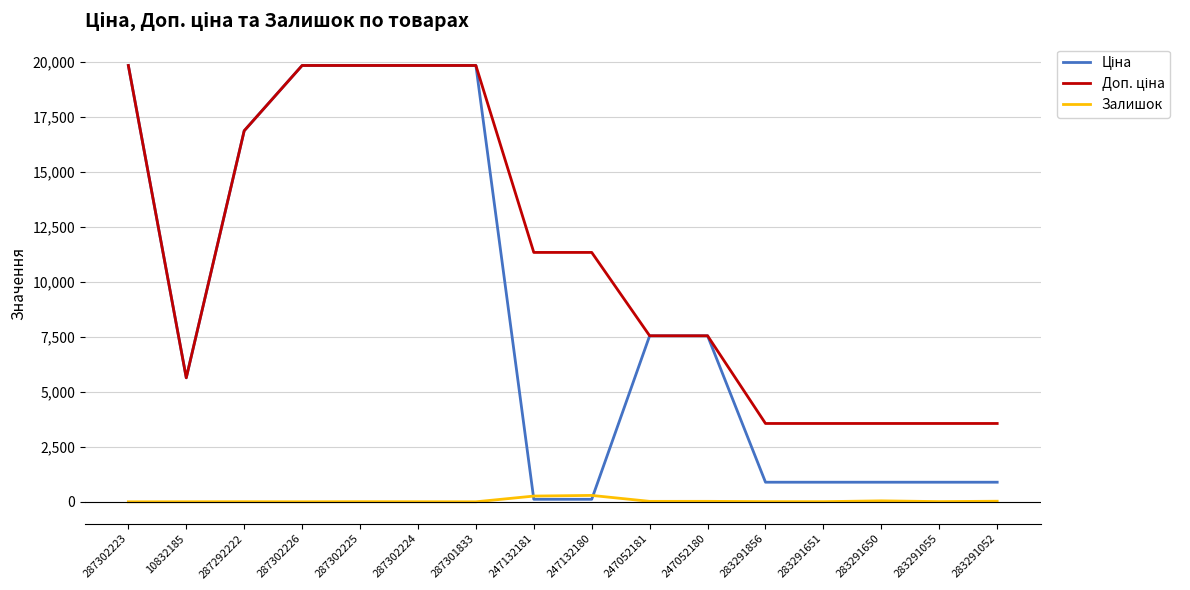

True or false: Залишок has a value of 0.0 at 287301833.

True